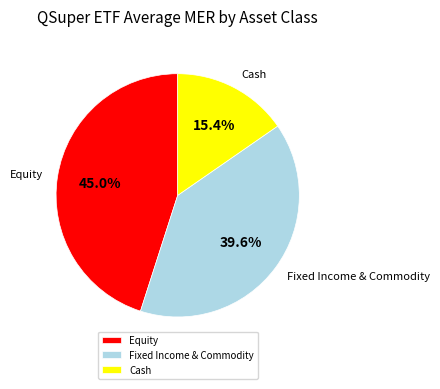

Rank the categories by value from highest to lowest.

Equity, Fixed Income & Commodity, Cash